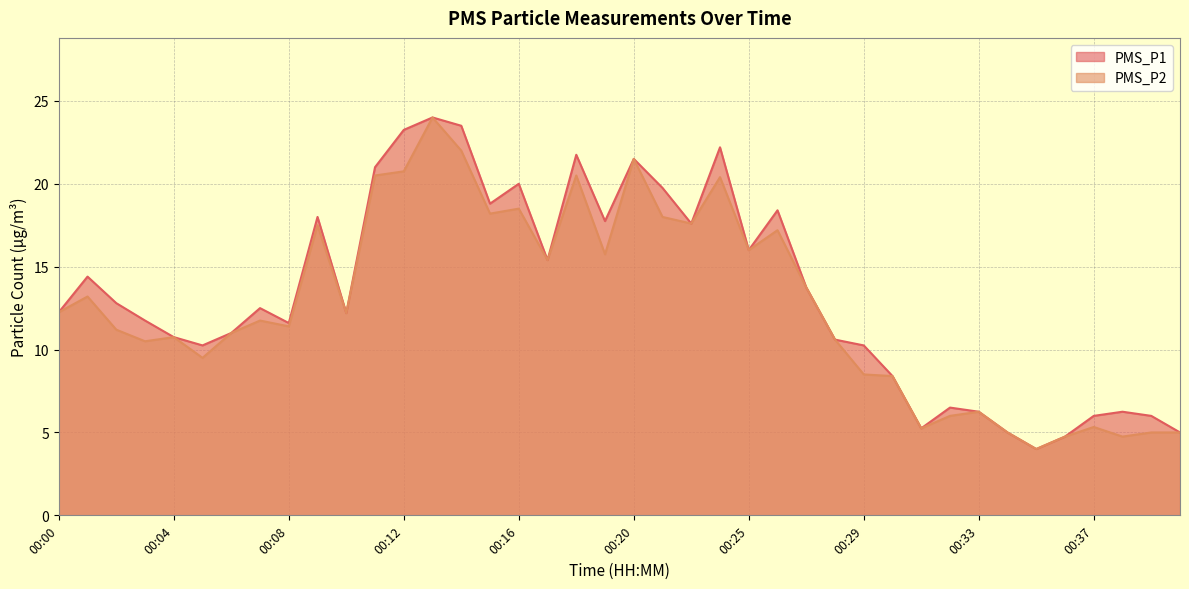

Where is PMS_P2 nearest to the value 14?

00:27